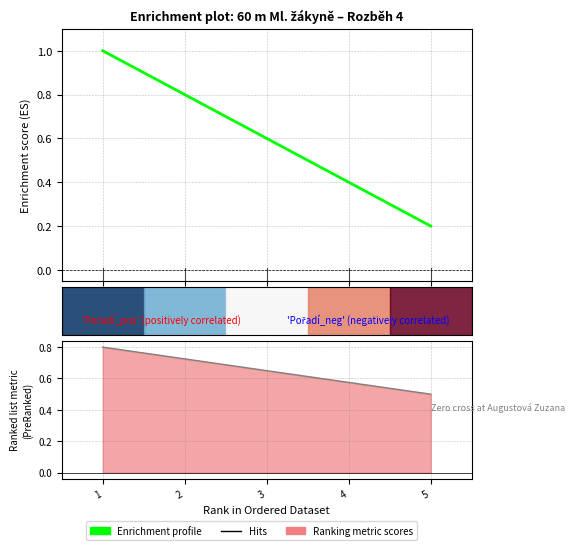

The value at 3 is 0.3. True or false?

False